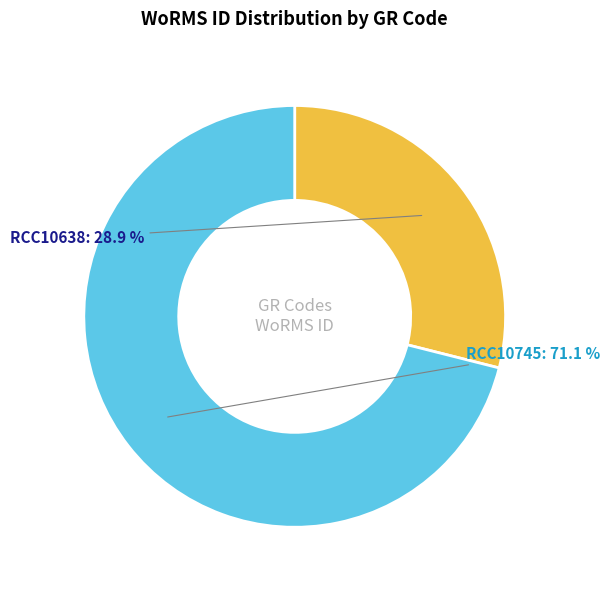

Count the number of slices in the pie.

2